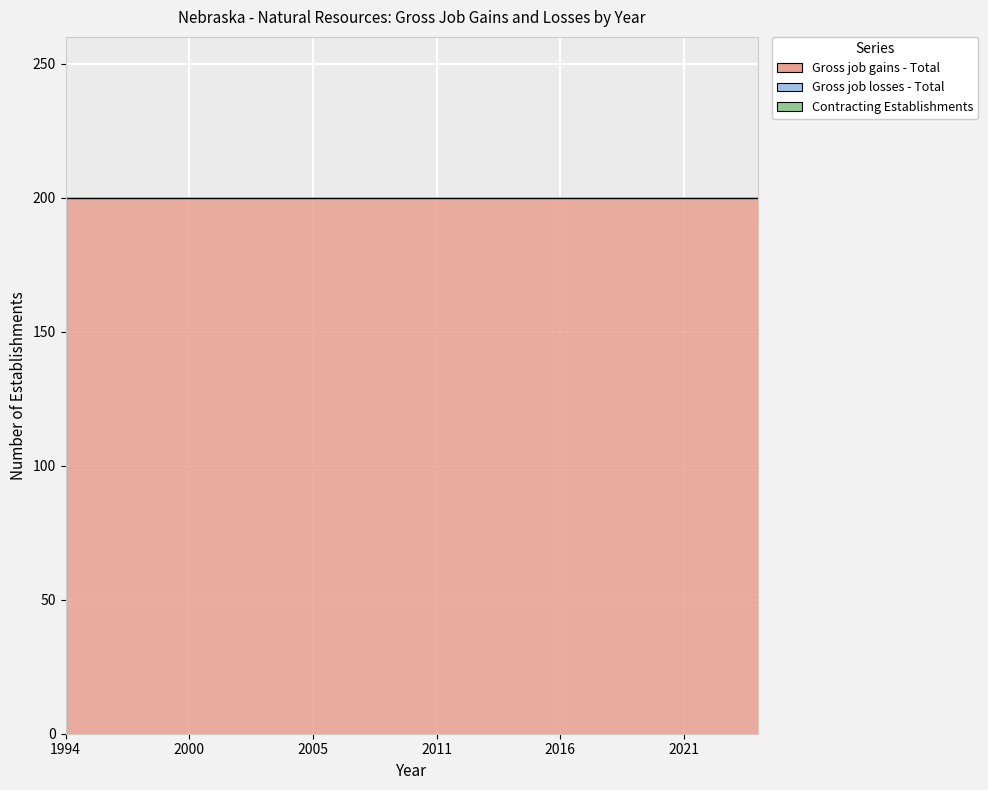

Reading left to right, extract all data points from this chart.

Gross job gains - Total: 200	200	200	200	200	200	200	200	200	200	200	200	200	200	200	200	200	200	200	200	200	200	200	200	200	200	200	200	200
Gross job losses - Total: 0	0	0	0	0	0	0	0	0	0	0	0	0	0	0	0	0	0	0	0	0	0	0	0	0	0	0	0	0
Contracting Establishments: 0	0	0	0	0	0	0	0	0	0	0	0	0	0	0	0	0	0	0	0	0	0	0	0	0	0	0	0	0